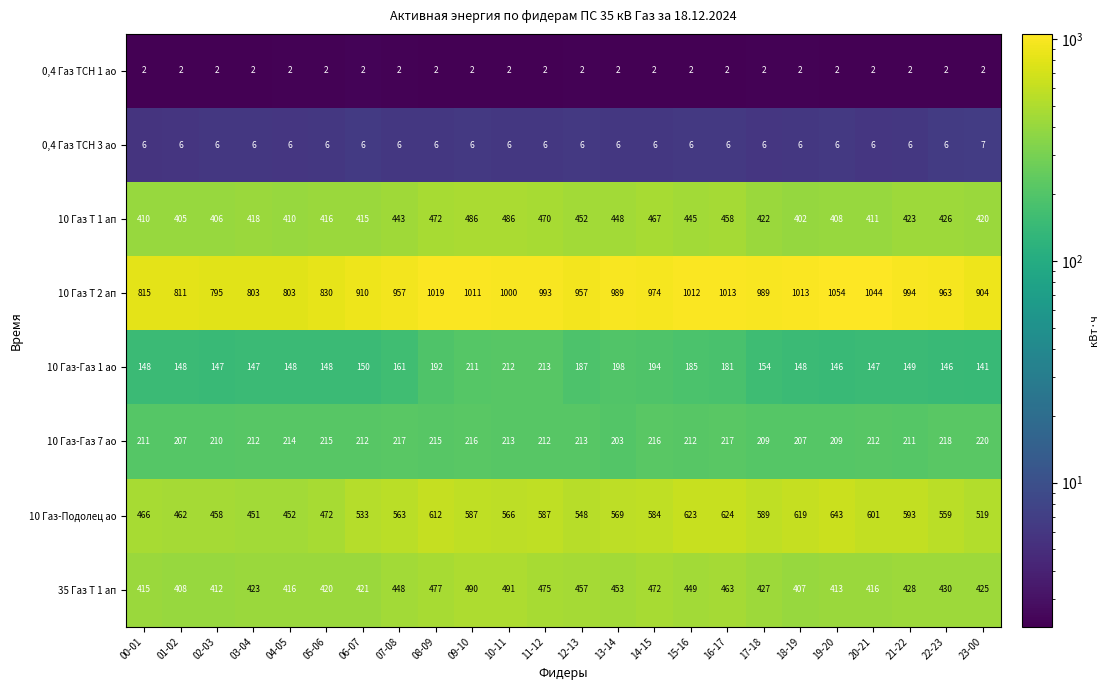

Count the number of data series in this chart.

8